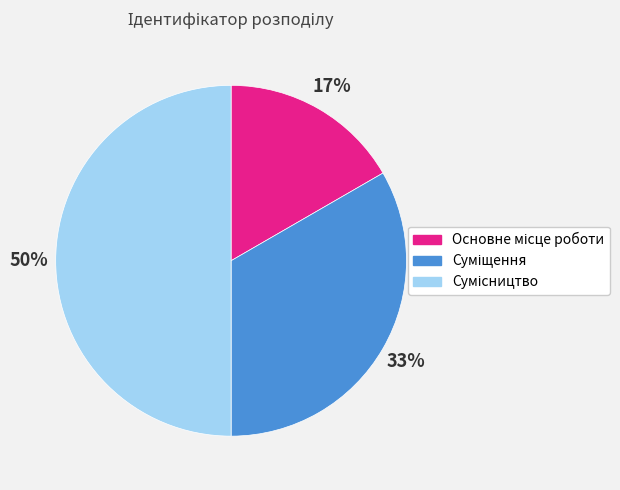

To the nearest percent, what is the difference between the largest and smallest slice percentages?

33%